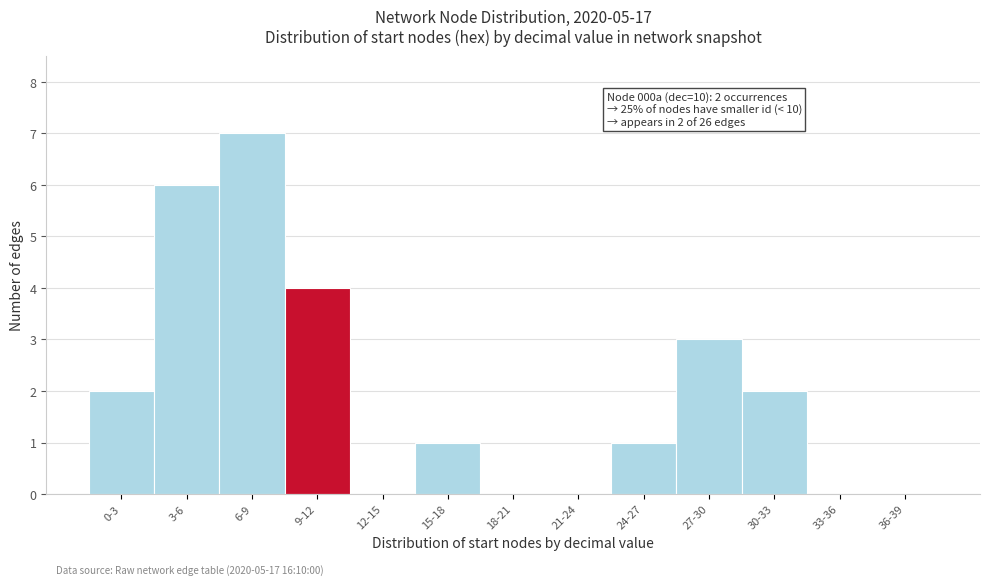

Which has a higher value, 9-12 or 12-15?

9-12